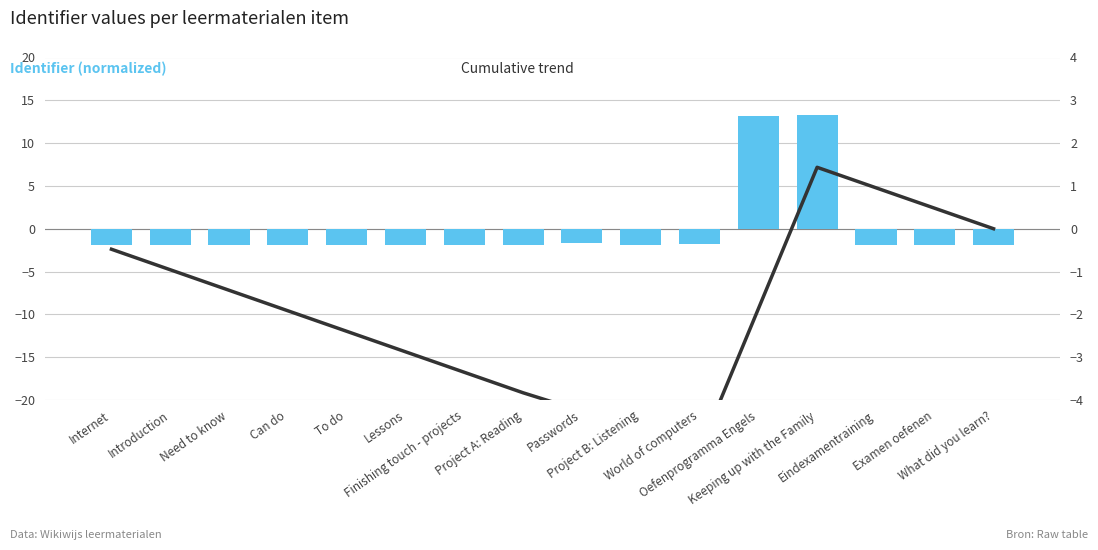

What is the spread (max minus min) of values at Lessons?

1.0